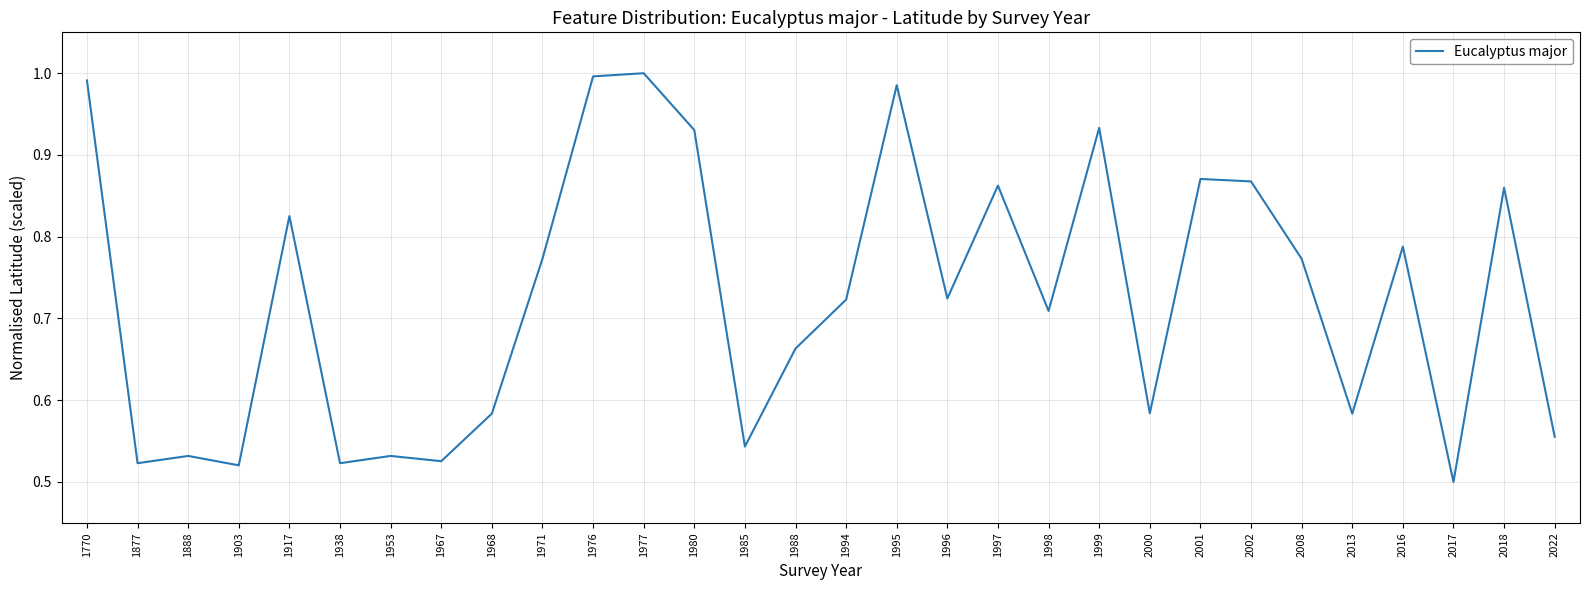

What is the change in value from 1938 to 1996?

+0.2